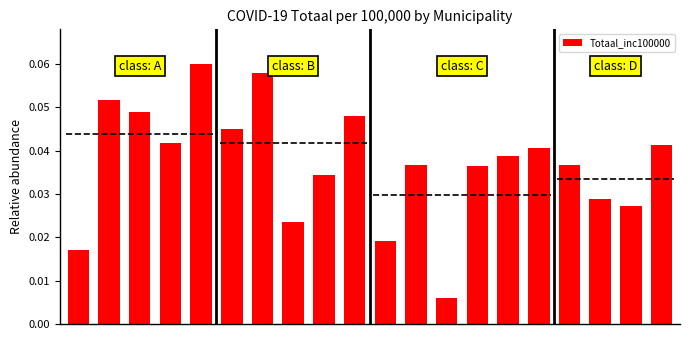

Reading left to right, extract all data points from this chart.

0=0.0	1=0.1	2=0.0	3=0.0	4=0.1	5=0.0	6=0.1	7=0.0	8=0.0	9=0.0	10=0.0	11=0.0	12=0.0	13=0.0	14=0.0	15=0.0	16=0.0	17=0.0	18=0.0	19=0.0